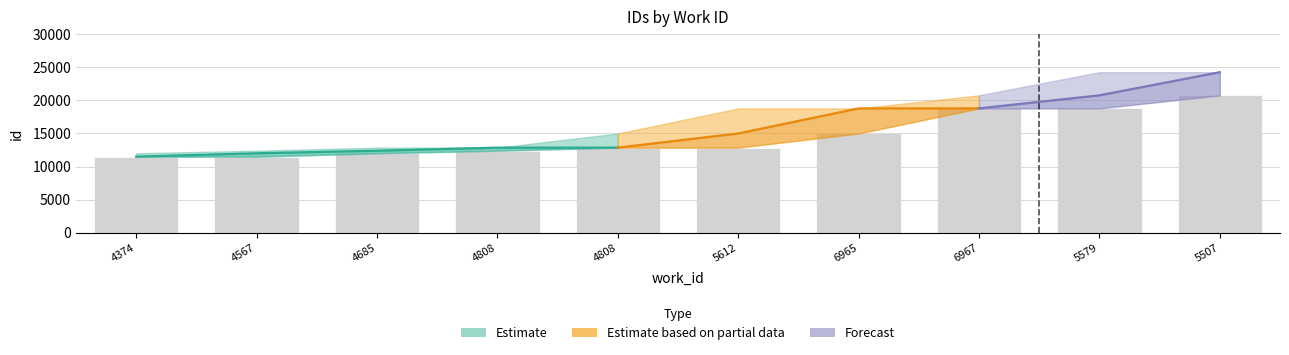

What is the highest value of the id_lower series?

20750